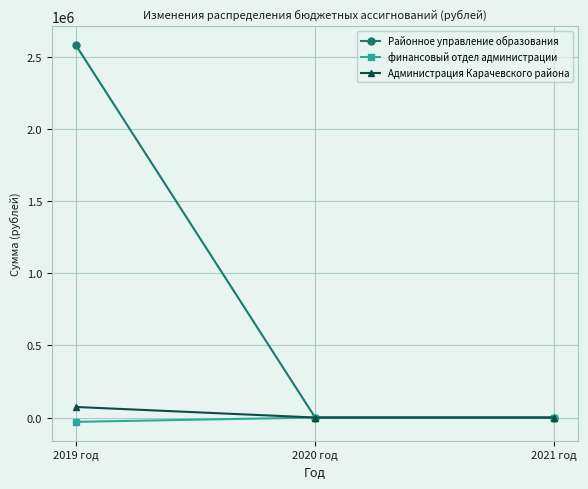

What is the label of the 2nd point from the left?

2020 год